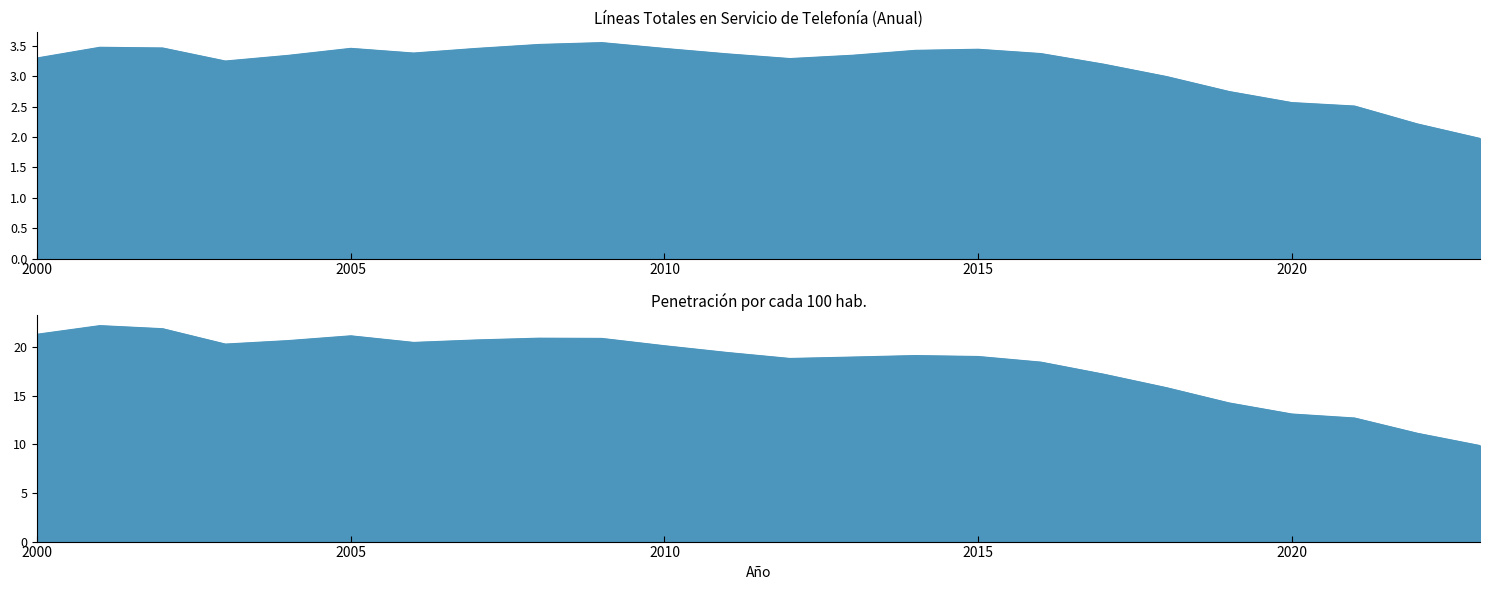

What is the highest value of the Penetración por cada 100 hab. series?

22.2